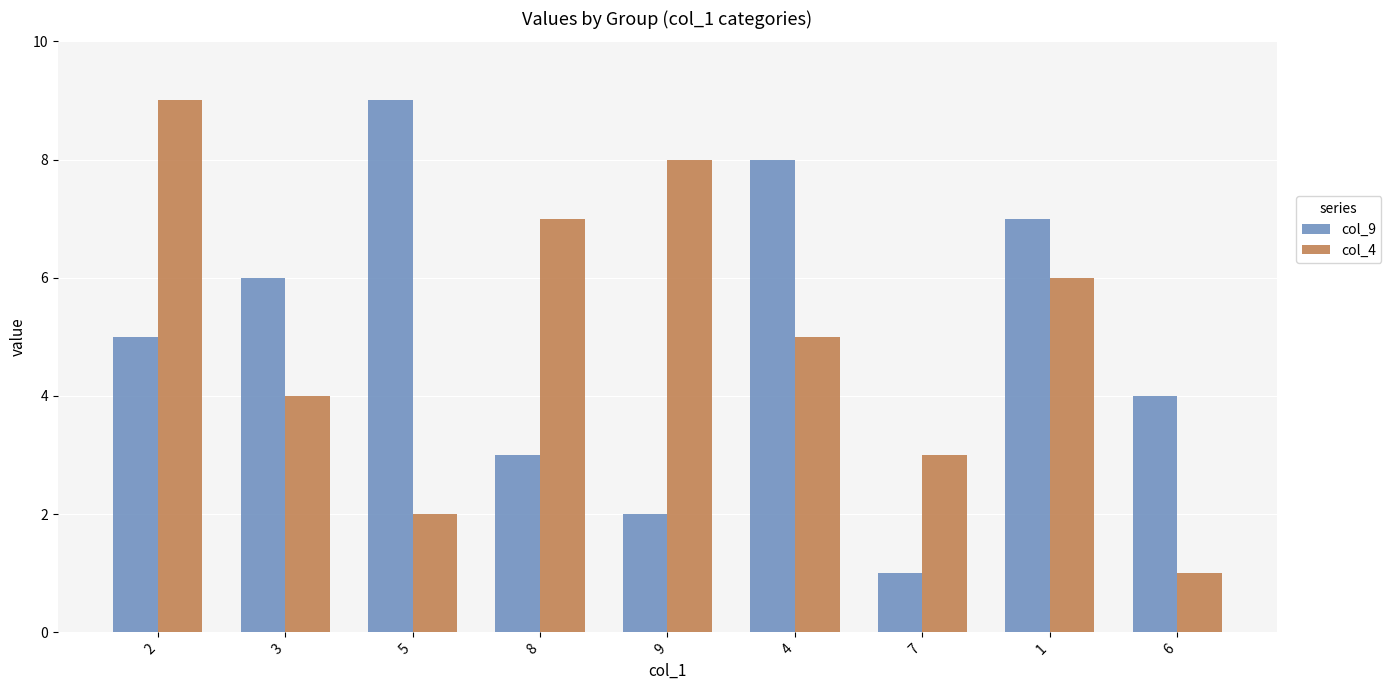

Read the col_4 value at 7.

3